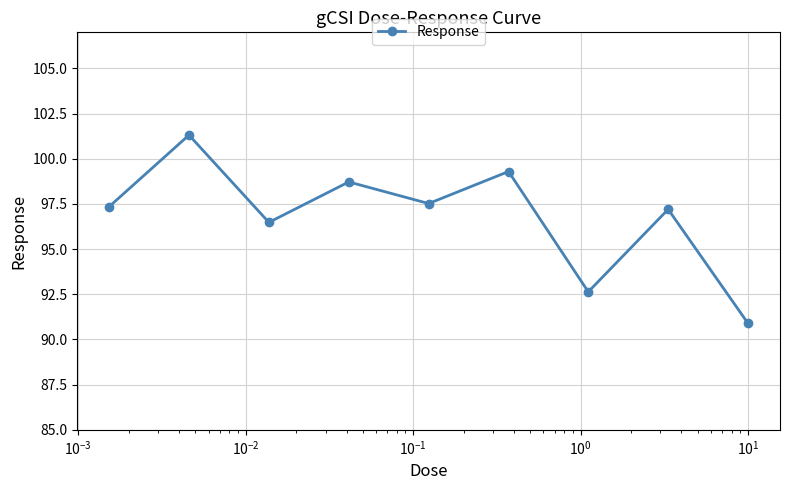

Reading right to left, extract all data points from this chart.

90.9	97.2	92.6	99.3	97.5	98.7	96.5	101.3	97.3